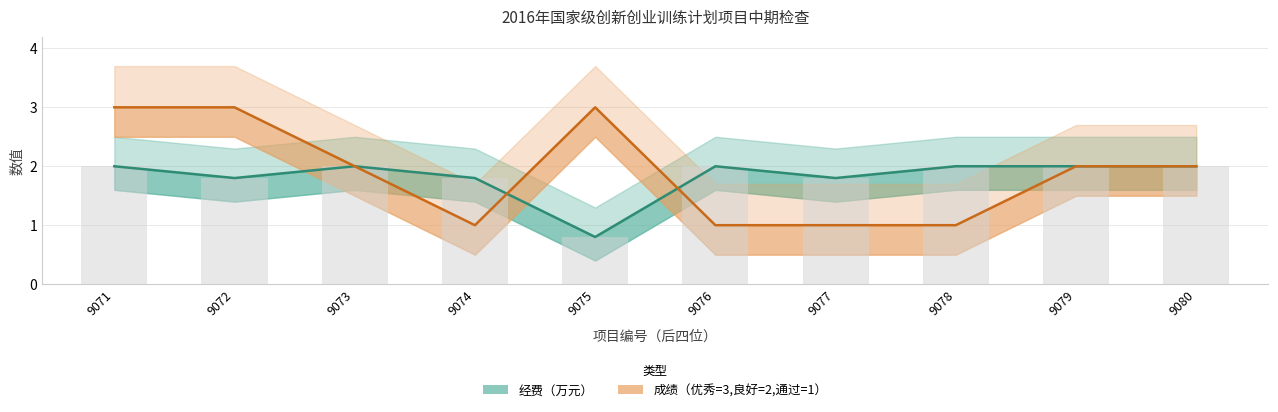

The value of 经费（万元） at 9080 is 2.0. True or false?

True